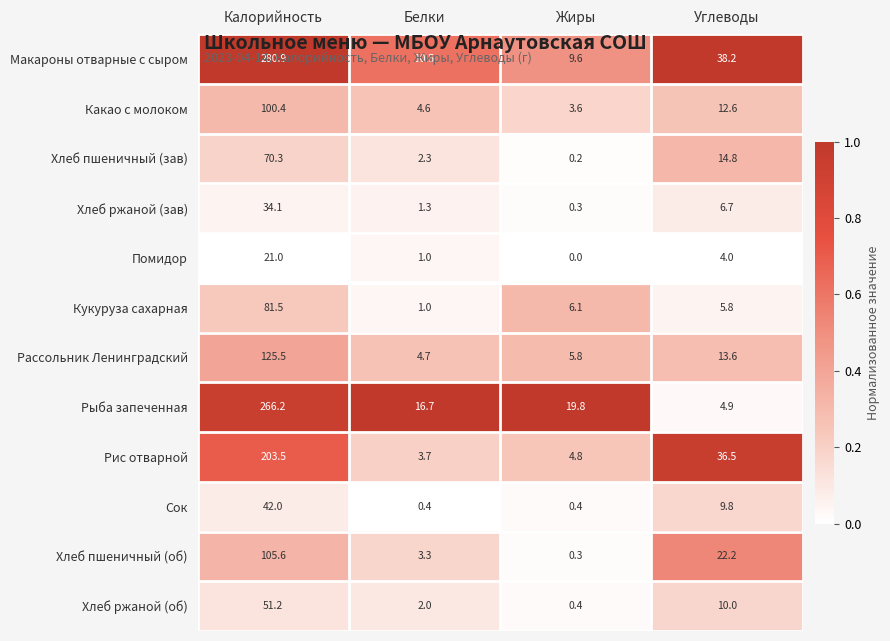

What is the total value across all series at Углеводы?

179.1